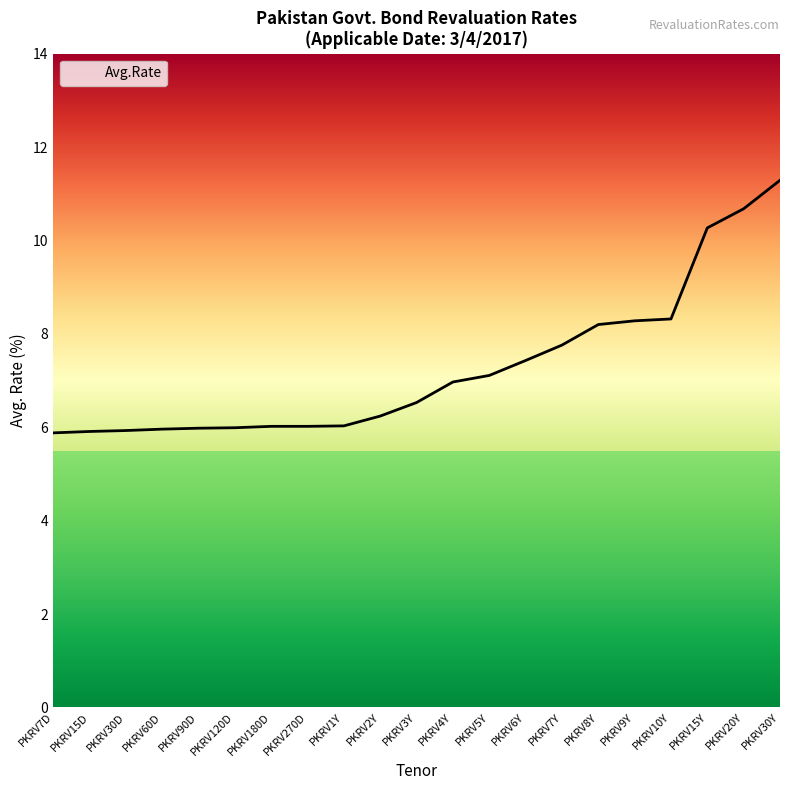

What position from the right is PKRV60D?

18